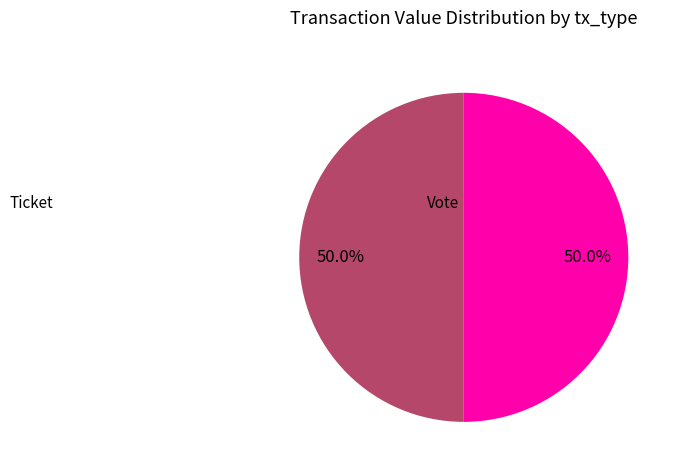

How many slices are in this pie chart?

2